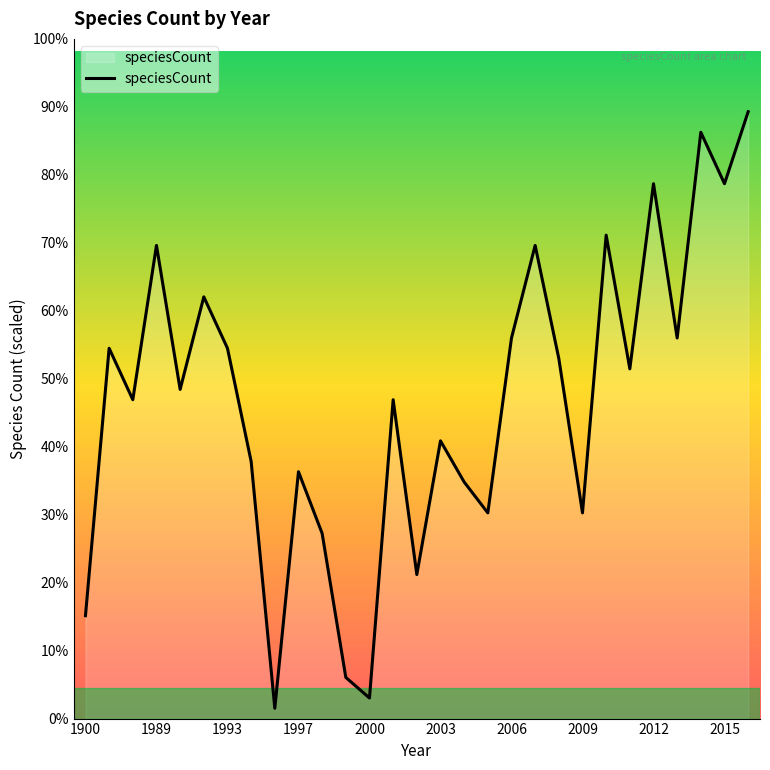

Does the chart have visible grid lines?

No